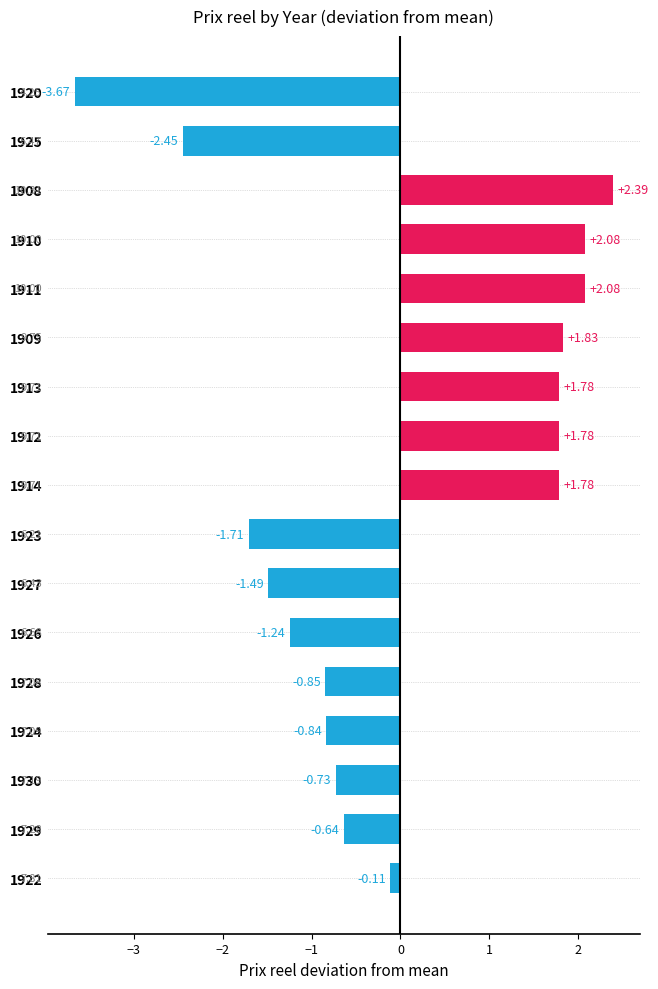

How many negative values are there?

10